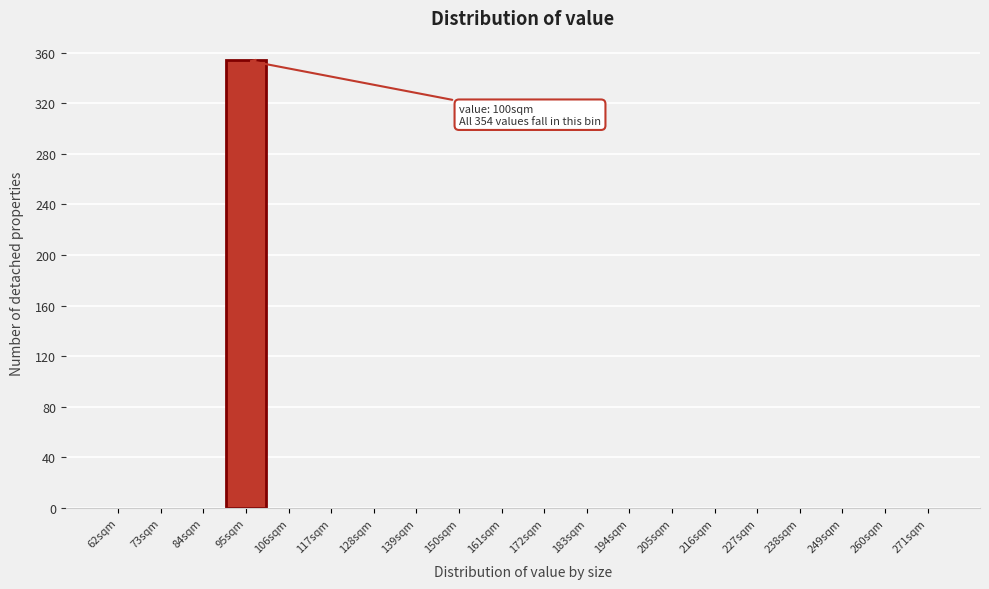

Reading left to right, extract all data points from this chart.

62sqm=0	73sqm=0	84sqm=0	95sqm=354	106sqm=0	117sqm=0	128sqm=0	139sqm=0	150sqm=0	161sqm=0	172sqm=0	183sqm=0	194sqm=0	205sqm=0	216sqm=0	227sqm=0	238sqm=0	249sqm=0	260sqm=0	271sqm=0